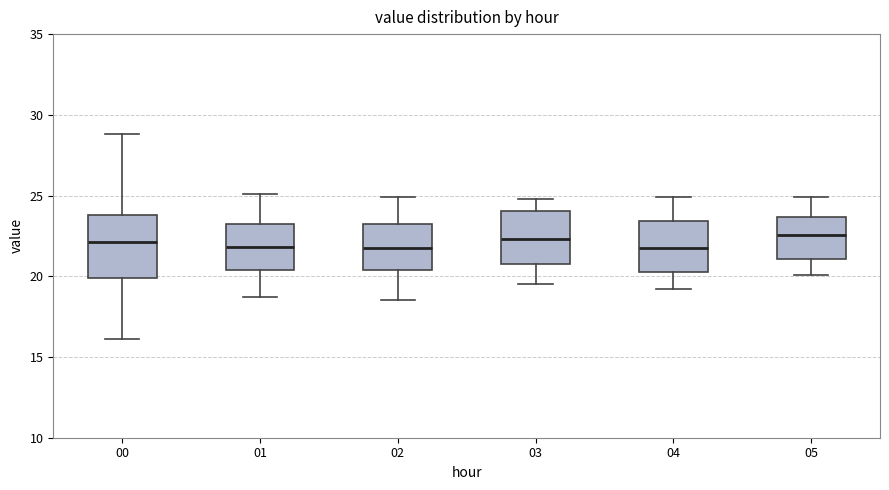

Reading left to right, read every box against the y-axis: the position of its median line, the range the box covers, and the ends of its whiskers. The values are not printed on the chart, so give them approximately, as read against the axis.

00: median 22.0, box 20.0 to 24.0, whiskers 16.0 to 29.0
01: median 22.0, box 20.5 to 23.5, whiskers 18.5 to 25.0
02: median 22.0, box 20.5 to 23.0, whiskers 18.5 to 25.0
03: median 22.5, box 21.0 to 24.0, whiskers 19.5 to 25.0
04: median 22.0, box 20.5 to 23.5, whiskers 19.0 to 25.0
05: median 22.5, box 21.0 to 23.5, whiskers 20.0 to 25.0